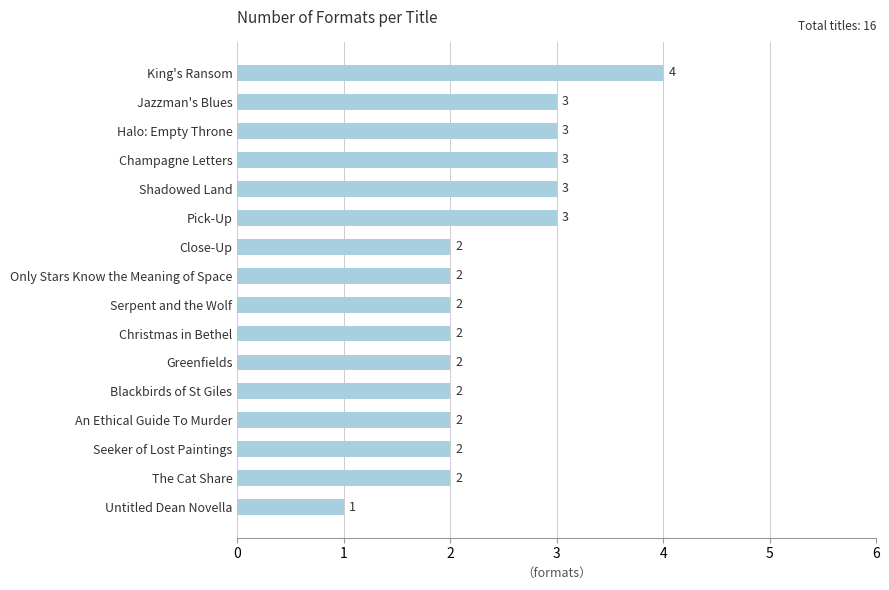

What is the average value?

2